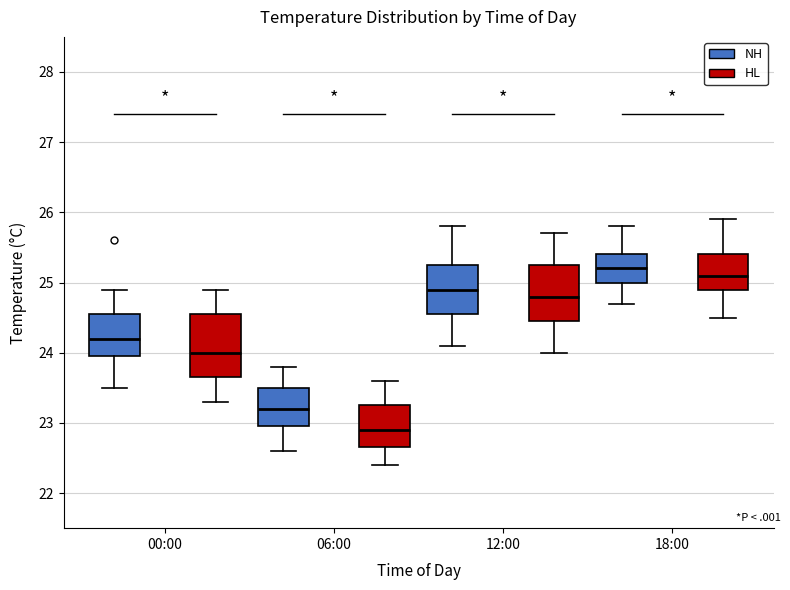

Comparing the boxes themselves (not the whiskers), which one is the tallest?

00:00 (HL)